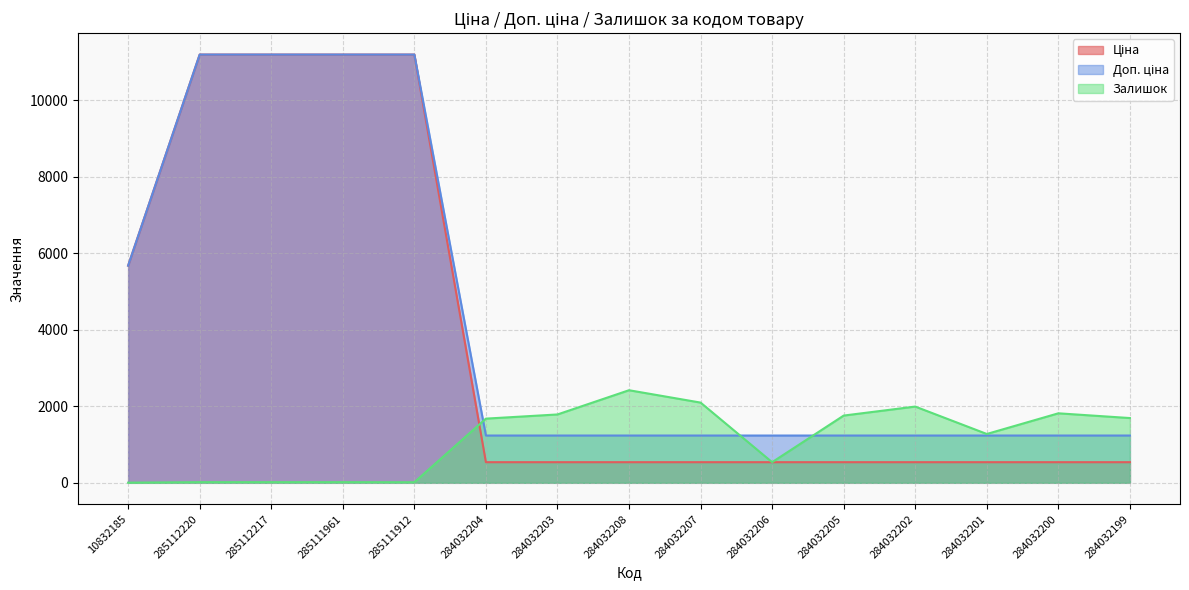

What is the spread (max minus min) of values at 284032205?

1218.0